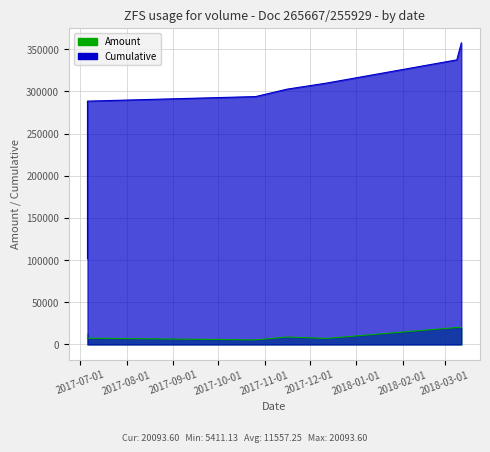

True or false: Cumulative and Amount intersect in this chart.

False